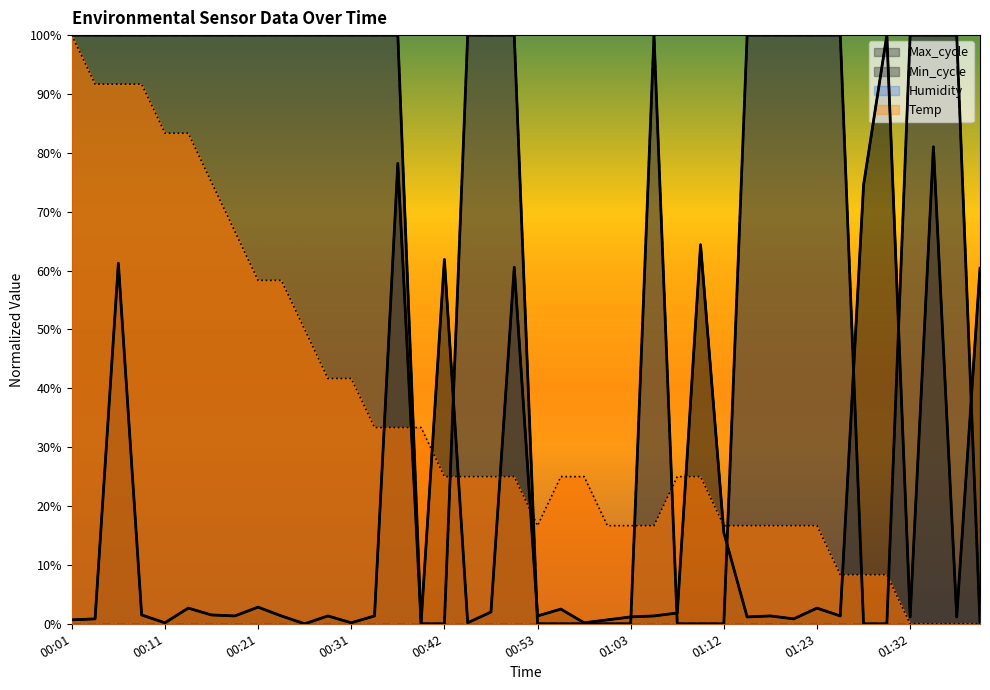

Between 00:50 and 01:25, which series saw the biggest shift?

Max_cycle